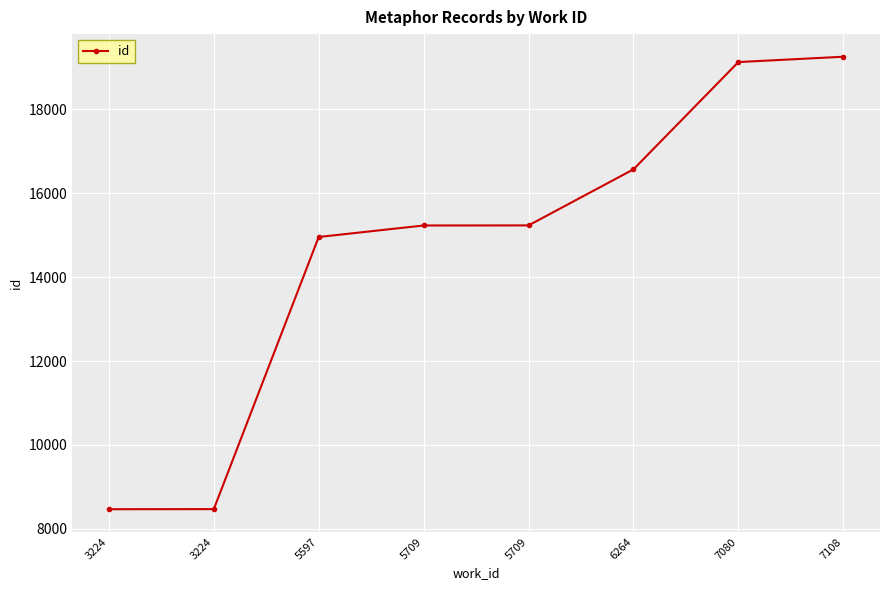

List the labels in order of value, smallest first.

3224, 3224, 5597, 5709, 5709, 6264, 7080, 7108